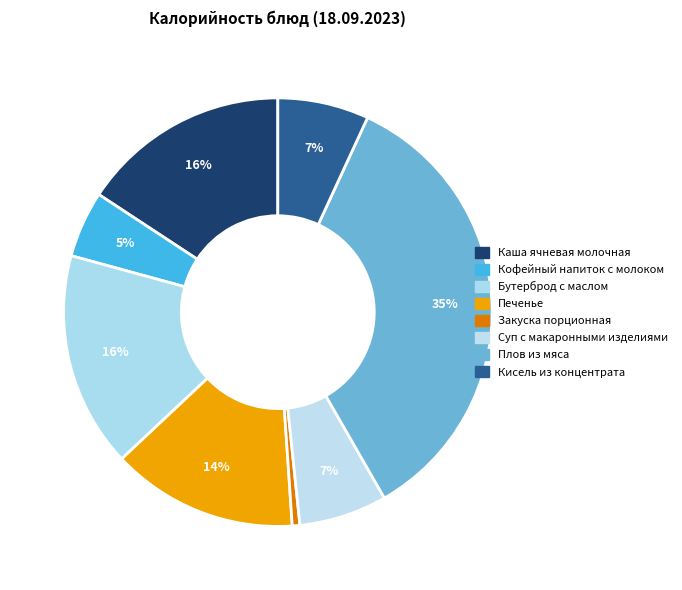

To the nearest percent, what percentage of the pie is Кисель из концентрата?

7%